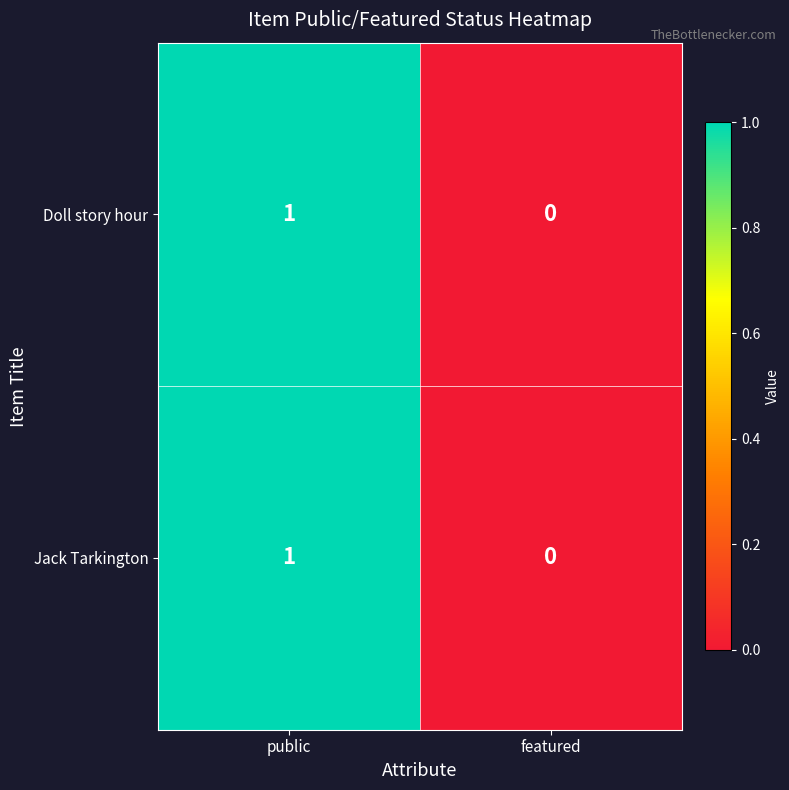

At which category is the sum across all series the highest?

public